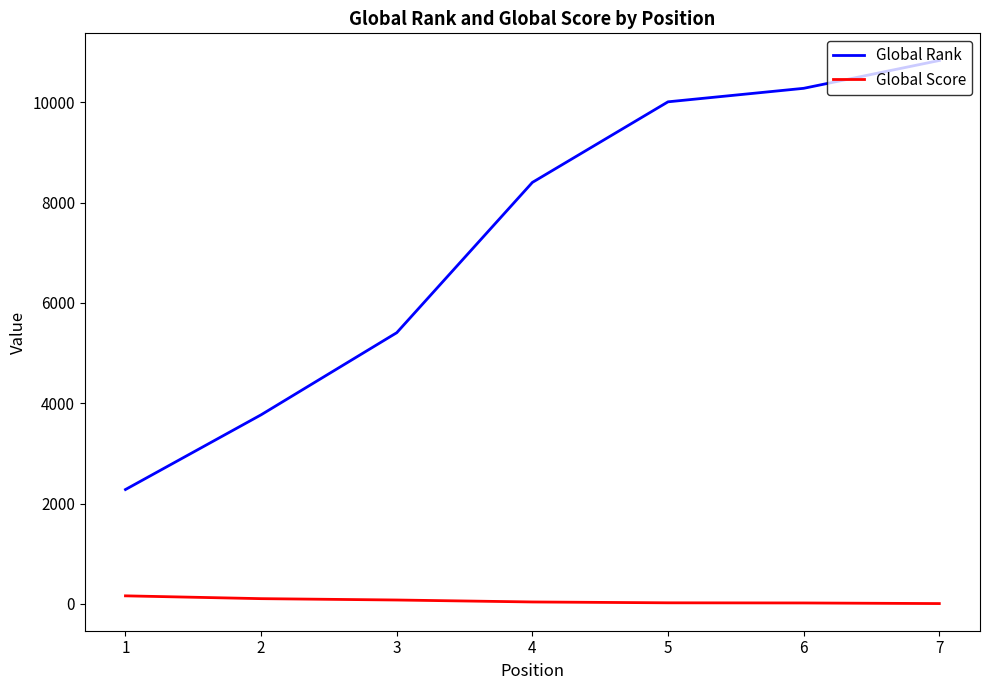

Rank the categories by Global Rank value from highest to lowest.

7, 6, 5, 4, 3, 2, 1